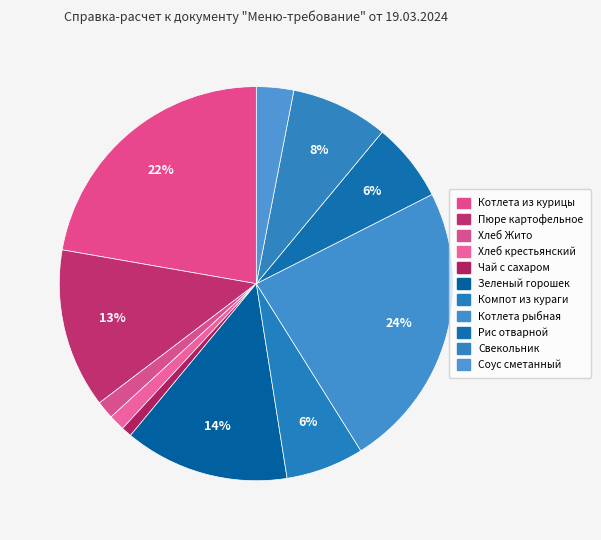

Is it true that Компот из кураги is 6% of the pie?

True